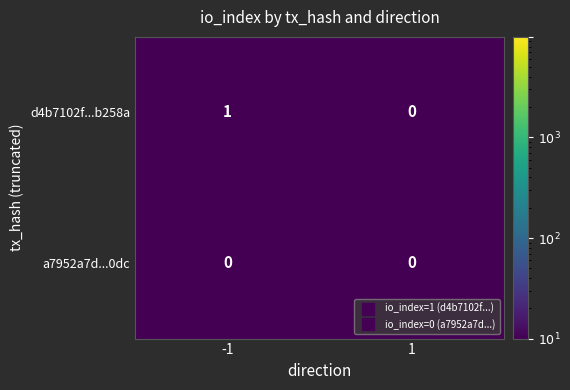

Reading right to left, transcribe all the data shown in this chart.

d4b7102f...b258a: 1=0	-1=1
a7952a7d...0dc: 1=0	-1=0